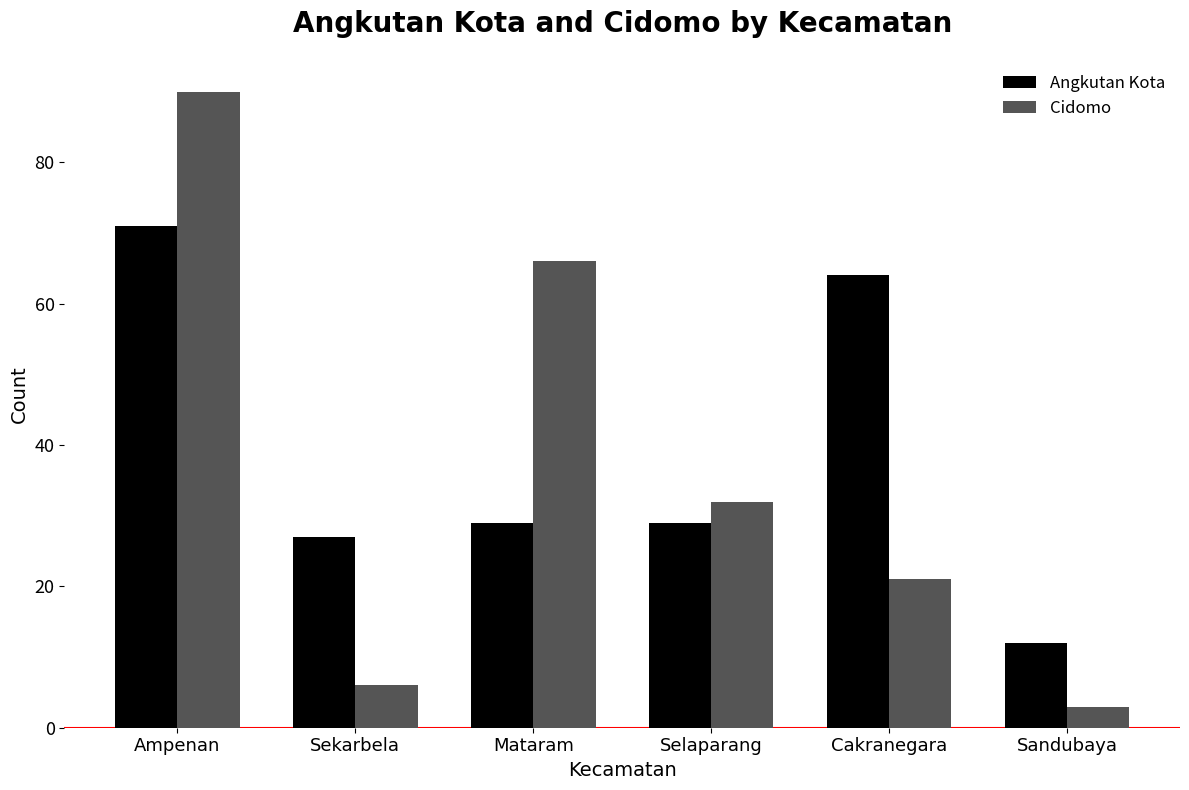

Reading right to left, extract all data points from this chart.

Angkutan Kota: Sandubaya=12	Cakranegara=64	Selaparang=29	Mataram=29	Sekarbela=27	Ampenan=71
Cidomo: Sandubaya=3	Cakranegara=21	Selaparang=32	Mataram=66	Sekarbela=6	Ampenan=90